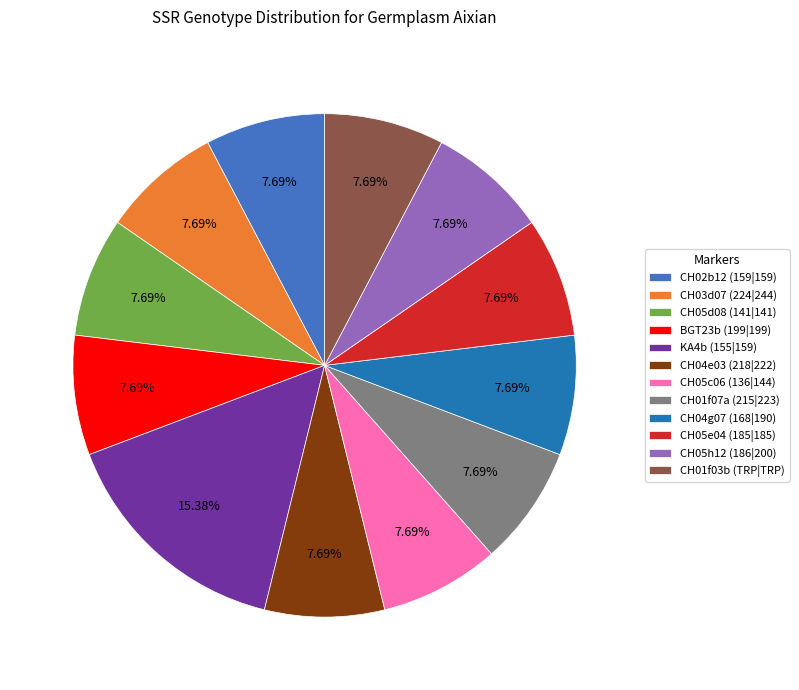

How many slices are in this pie chart?

12